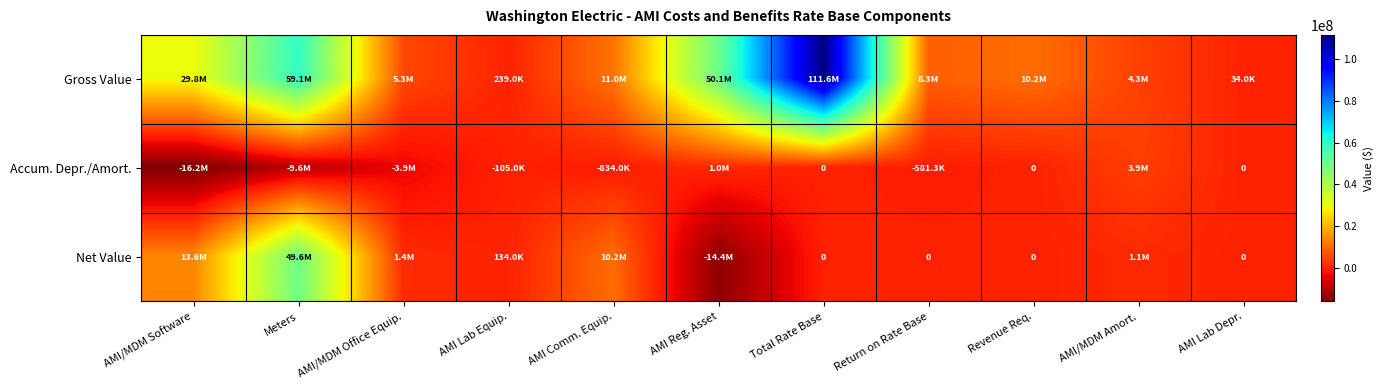

List the series in order of their overall mean, highest first.

Gross Value, Net Value, Accum. Depr./Amort.